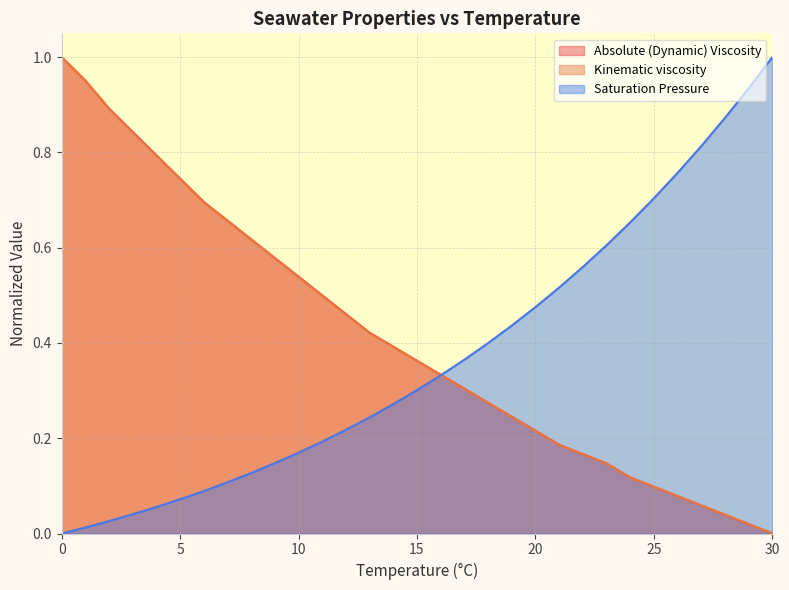

At which category does the chart reach its minimum across all series?

30